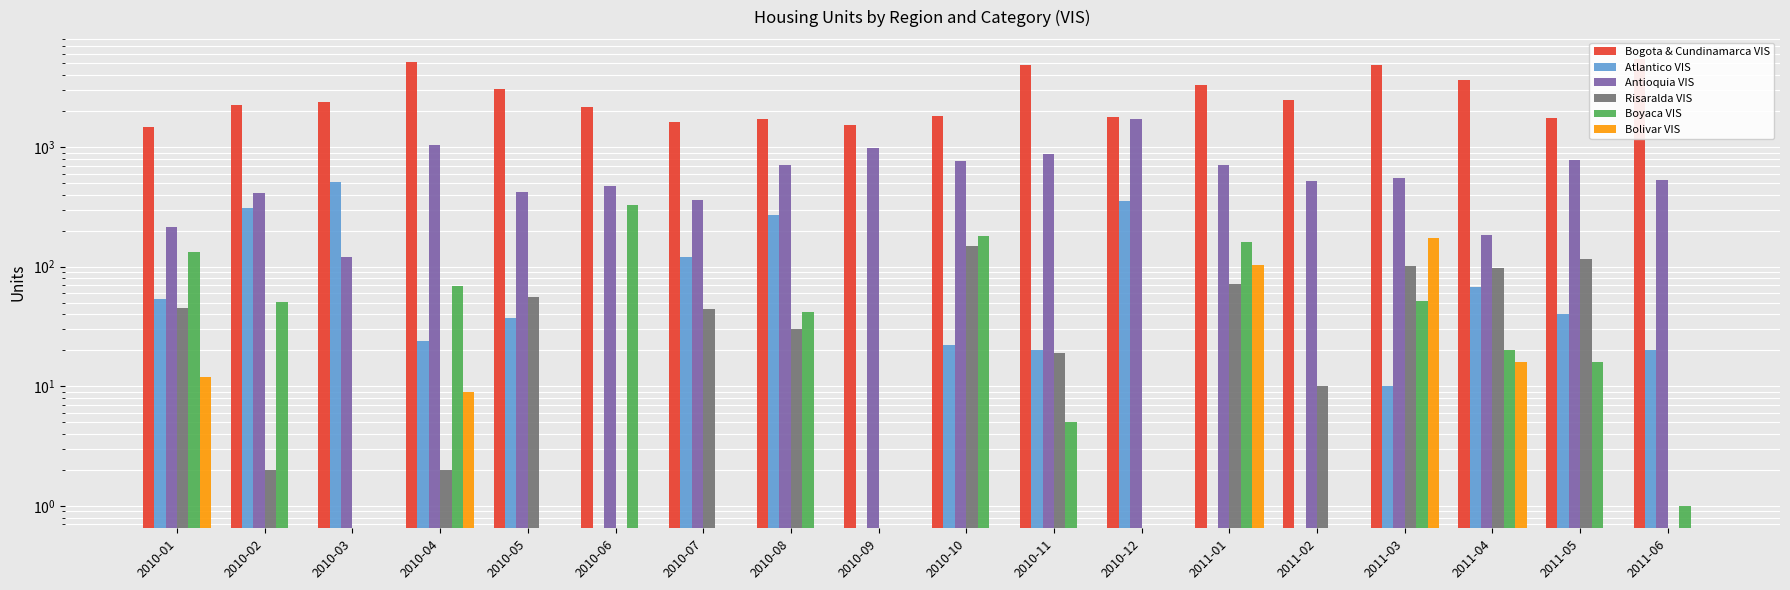

At which label is Bogota & Cundinamarca VIS closest to 3431?

2011-01